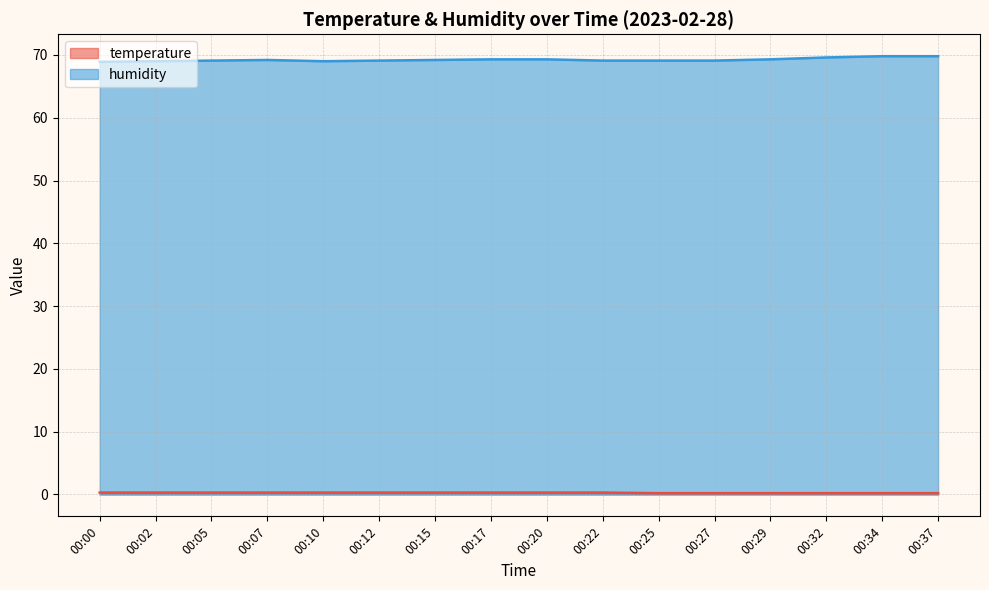

How many lines are shown in the chart?

2